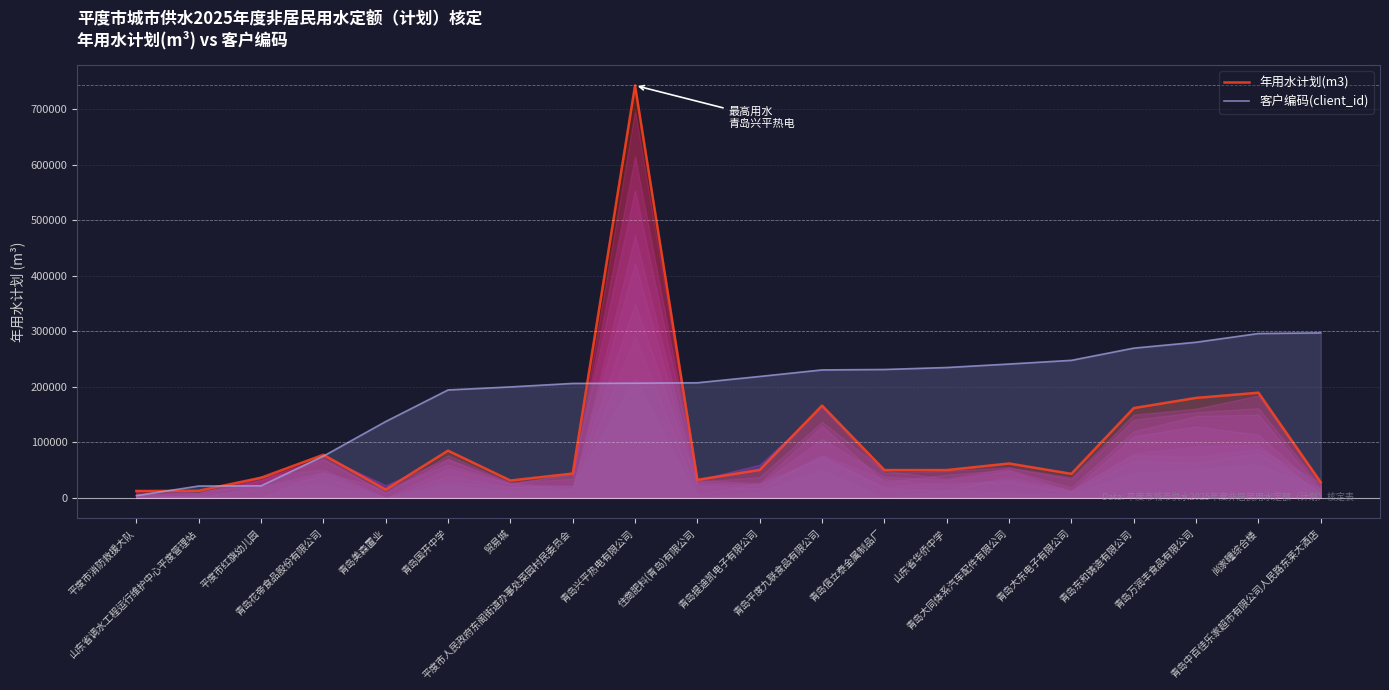

How many data points does each series have?

20